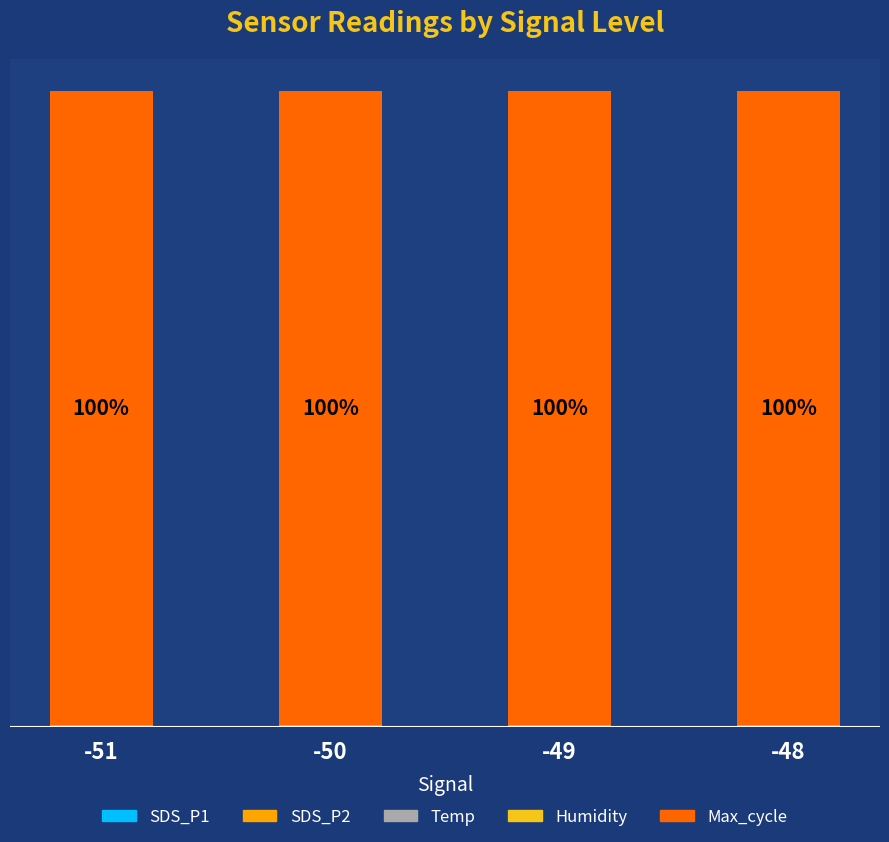

List the series in order of their peak value, highest first.

Max_cycle, Temp, SDS_P1, SDS_P2, Humidity